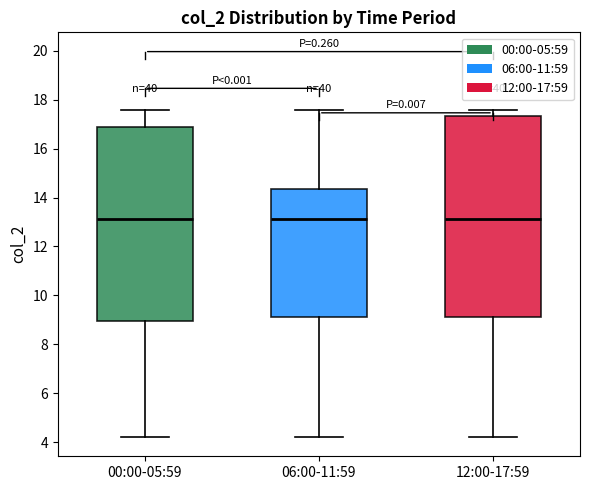

Reading left to right, read every box against the y-axis: the position of its median line, the range the box covers, and the ends of its whiskers. The values are not printed on the chart, so give them approximately, as read against the axis.

00:00-05:59: median 13.2, box 9.0 to 16.8, whiskers 4.2 to 17.6
06:00-11:59: median 13.2, box 9.2 to 14.4, whiskers 4.2 to 17.6
12:00-17:59: median 13.2, box 9.2 to 17.4, whiskers 4.2 to 17.6